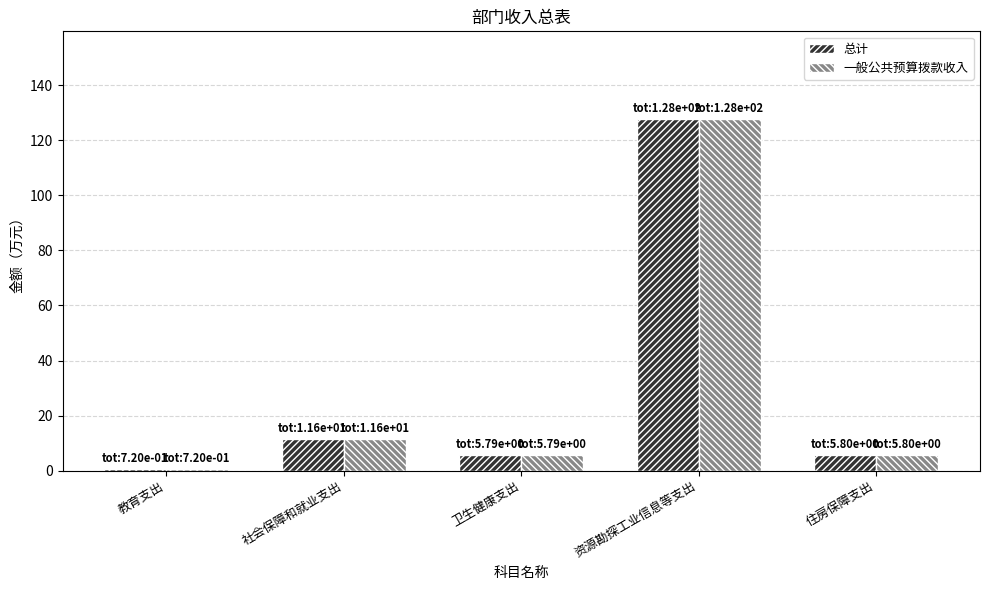

What value does the 一般公共预算拨款收入 series have at 资源勘探工业信息等支出?

127.6